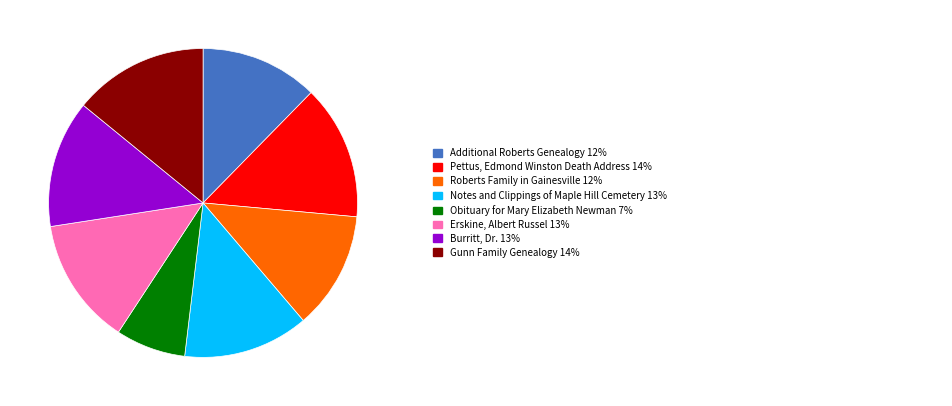

Does any single category account for the majority?

No